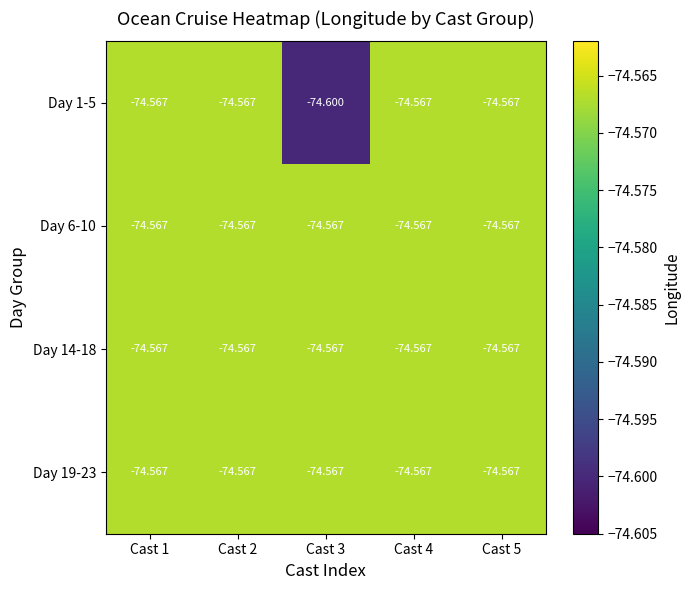

At which category is the sum across all series the highest?

Cast 1